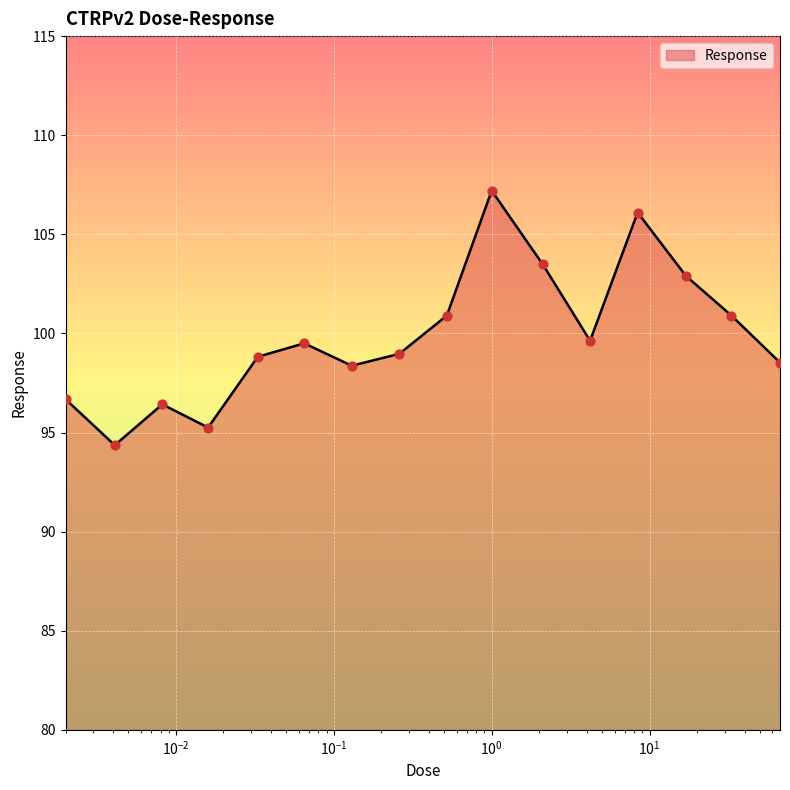

What is the greatest value displayed?

107.2